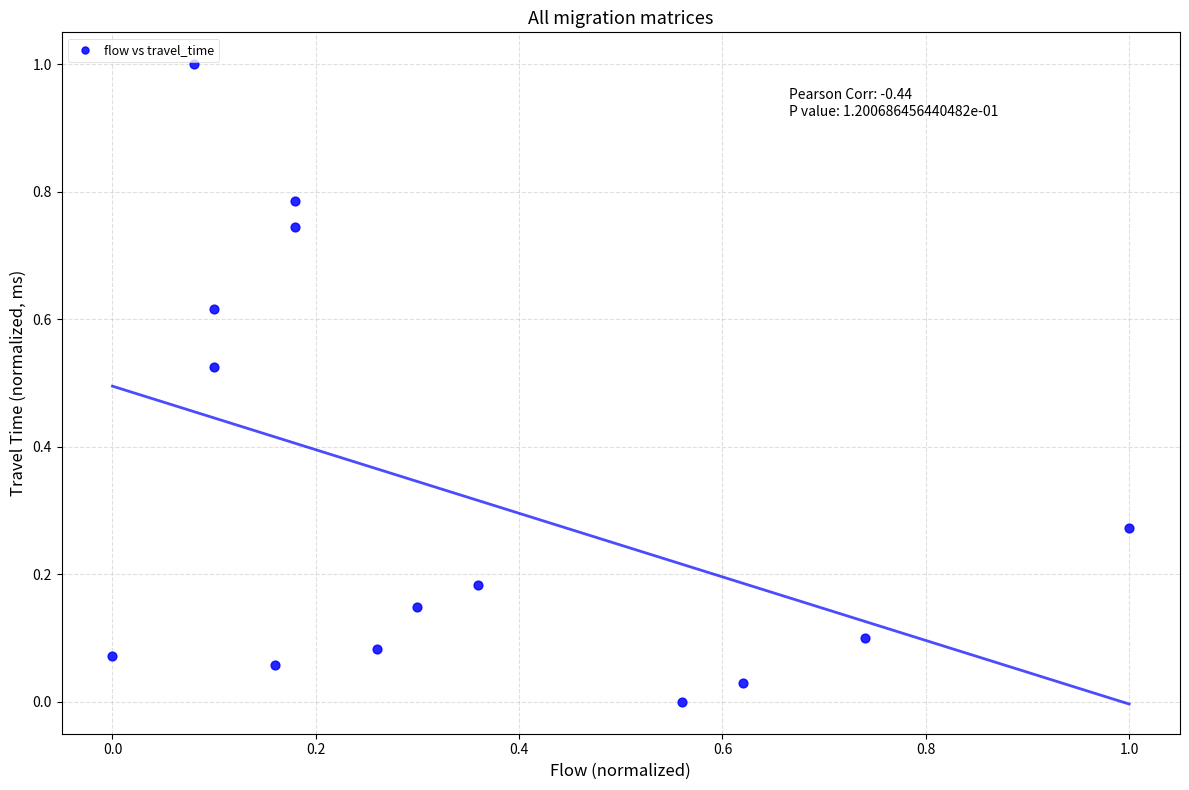

What is the range of Y values (max minus min)?

1.0